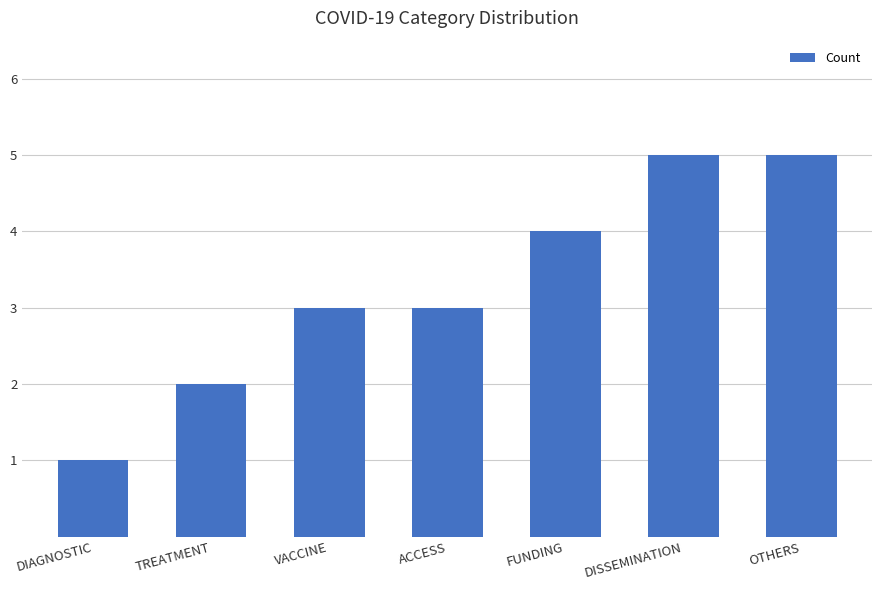

What is the average value?

3